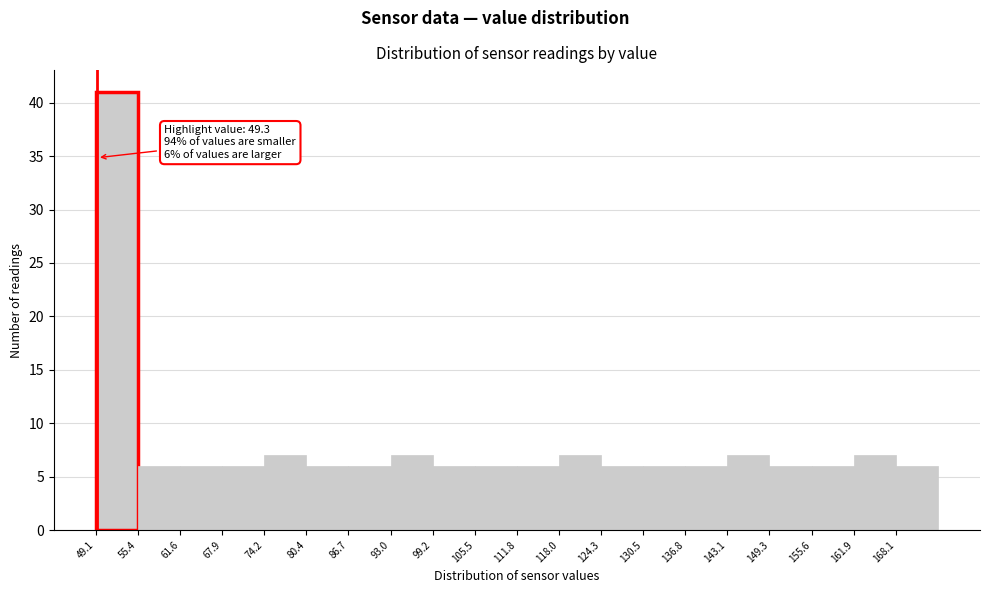

Which range on the x-axis has the tallest bar?

49 to 55